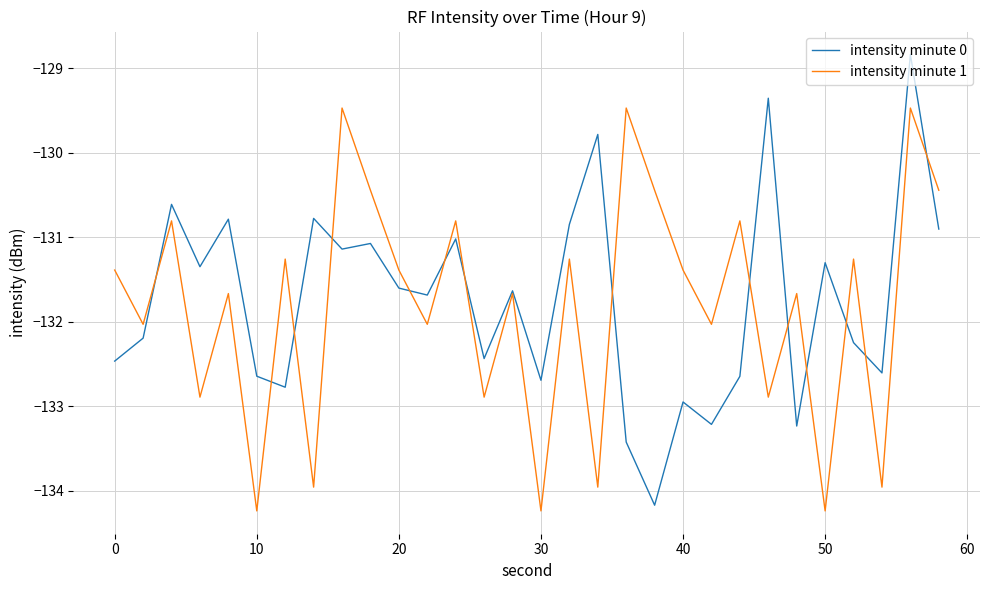

Which series ends up on top after the final intersection of intensity minute 1 and intensity minute 0?

intensity minute 1